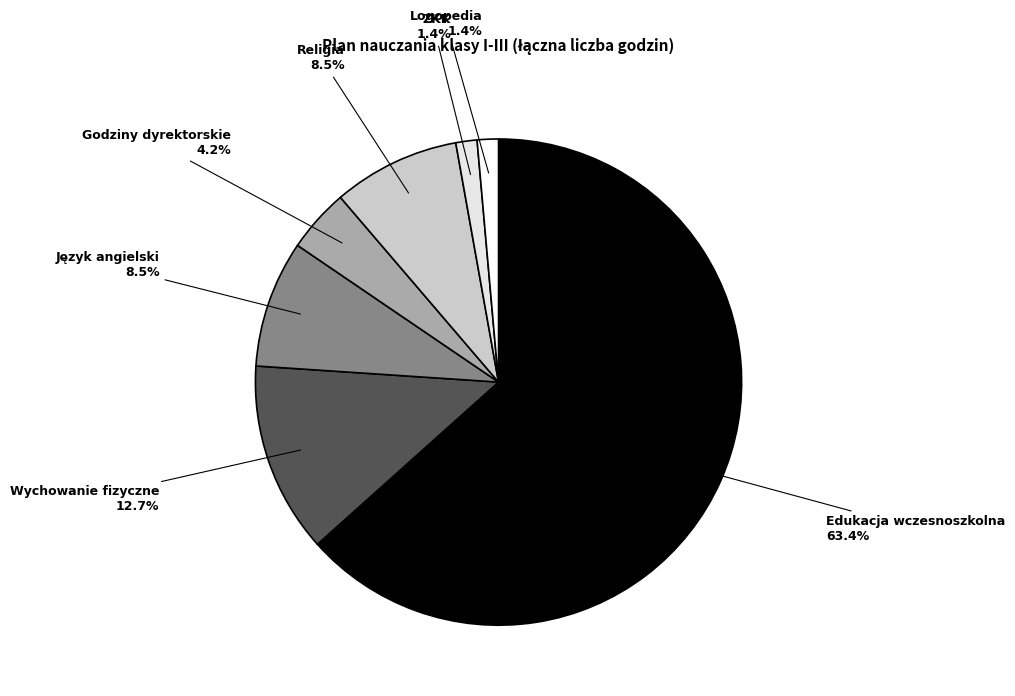

What percentage is NOT represented by Wychowanie fizyczne?

87.3%